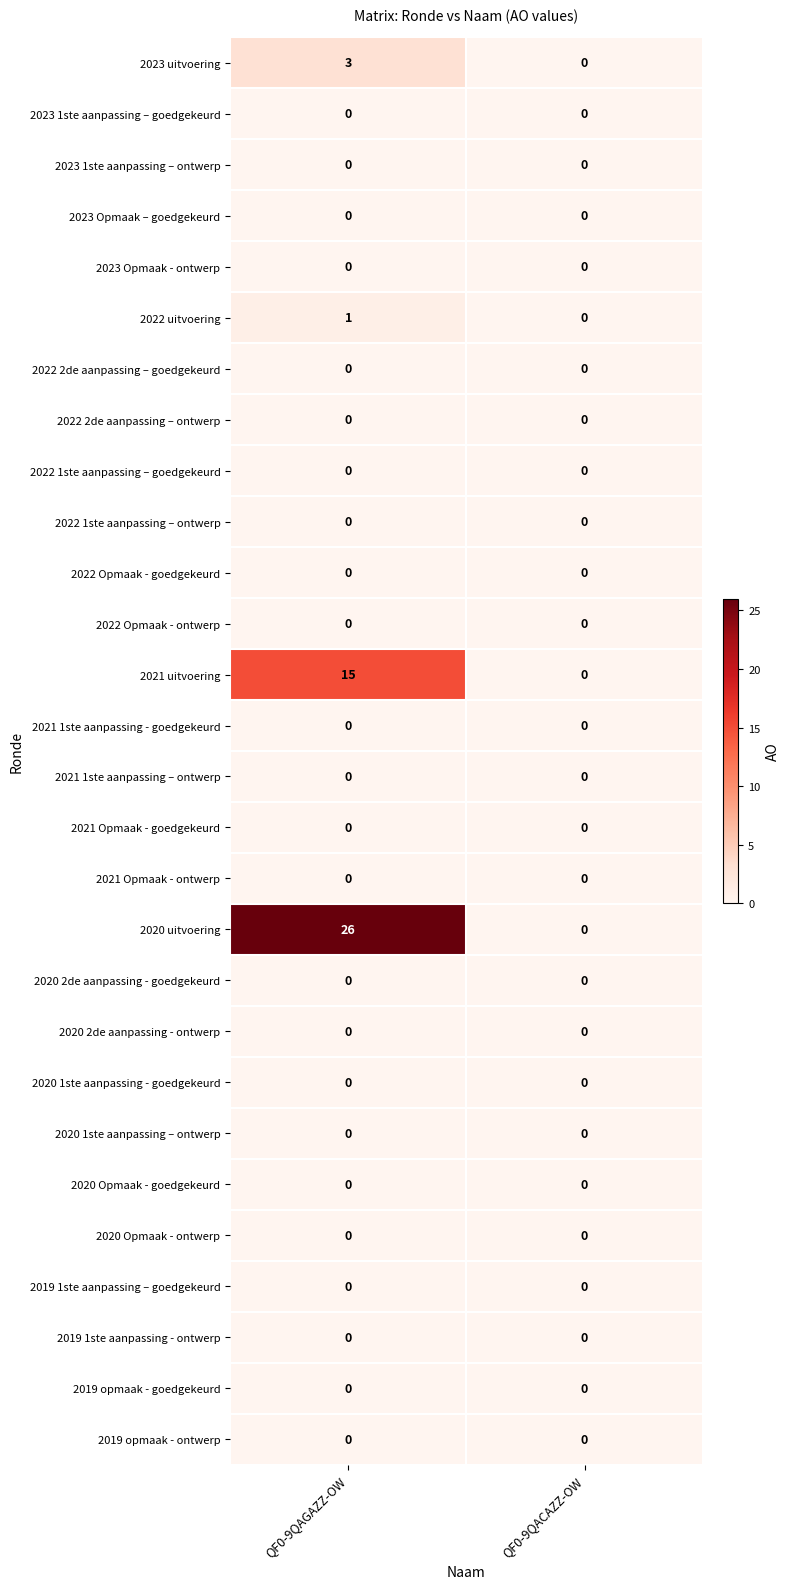

Count the number of categories in the chart.

2